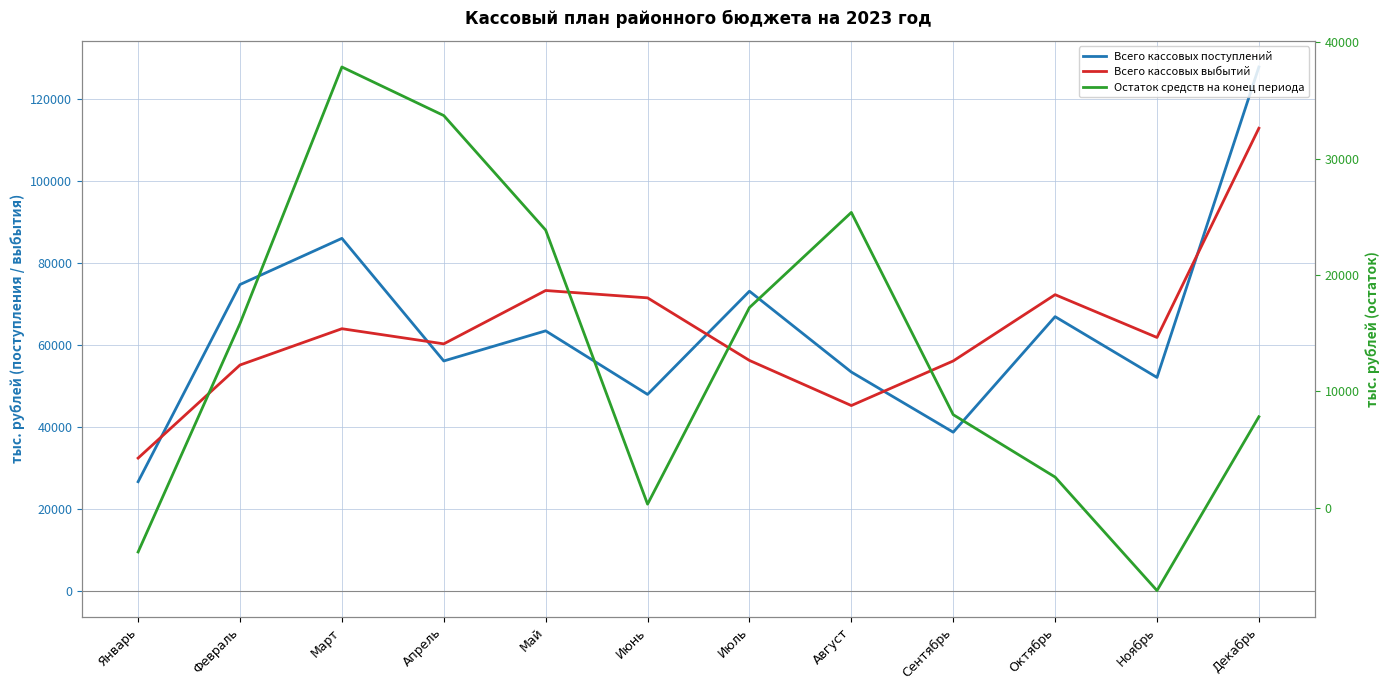

What is the sum of the Всего кассовых выбытий values at Сентябрь and Февраль?

111053.5